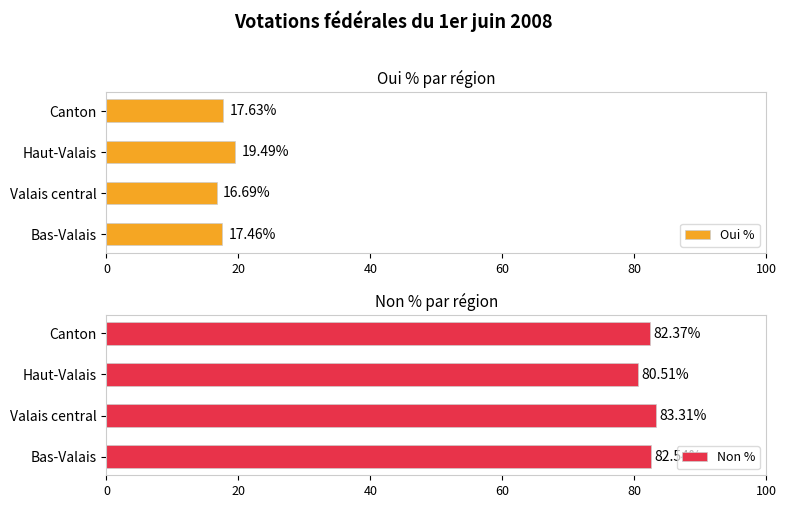

What are all the series names shown in the legend?

Oui %, Non %